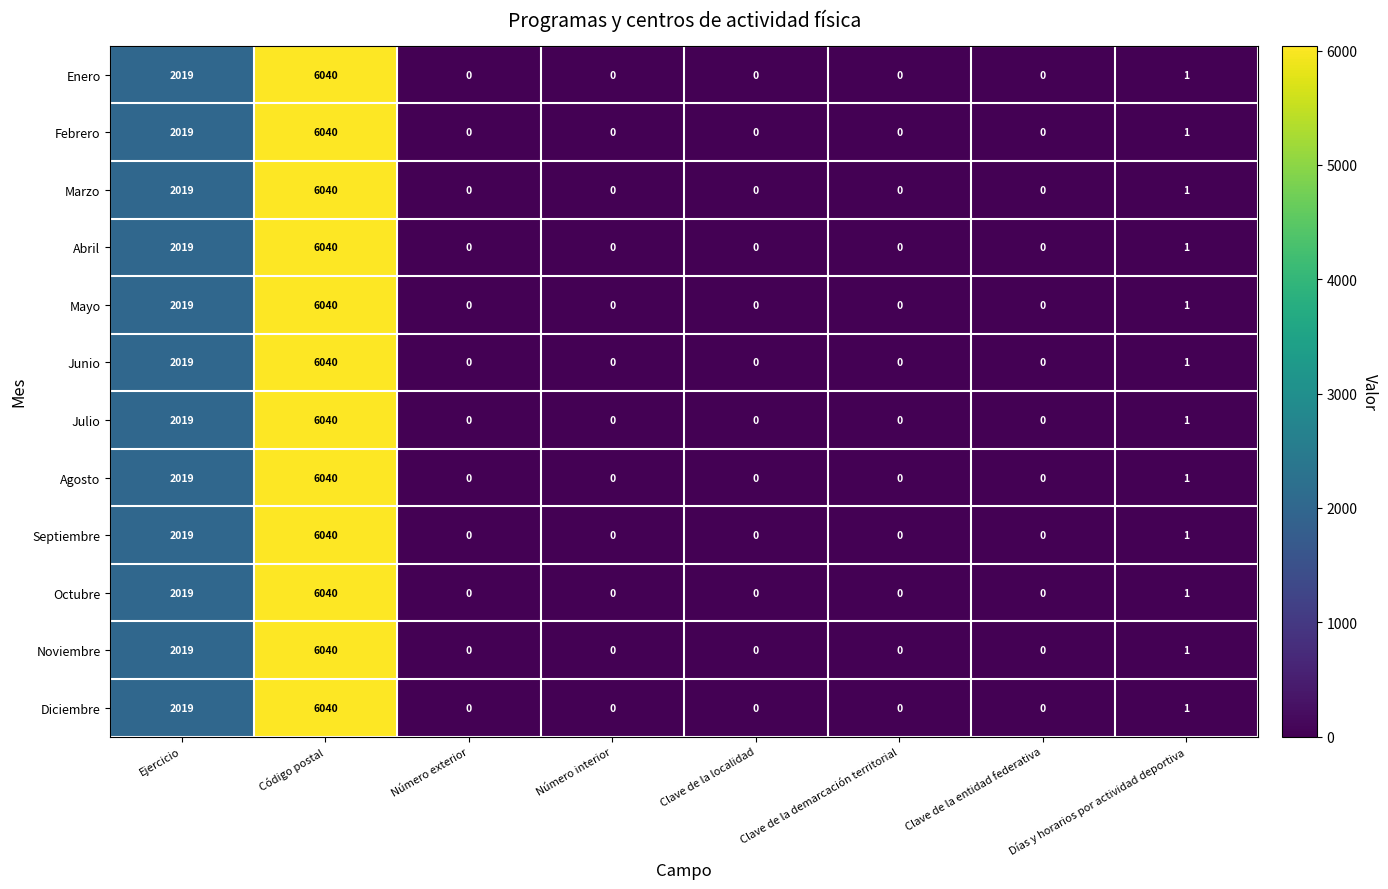

What is the highest value of the Julio series?

6040